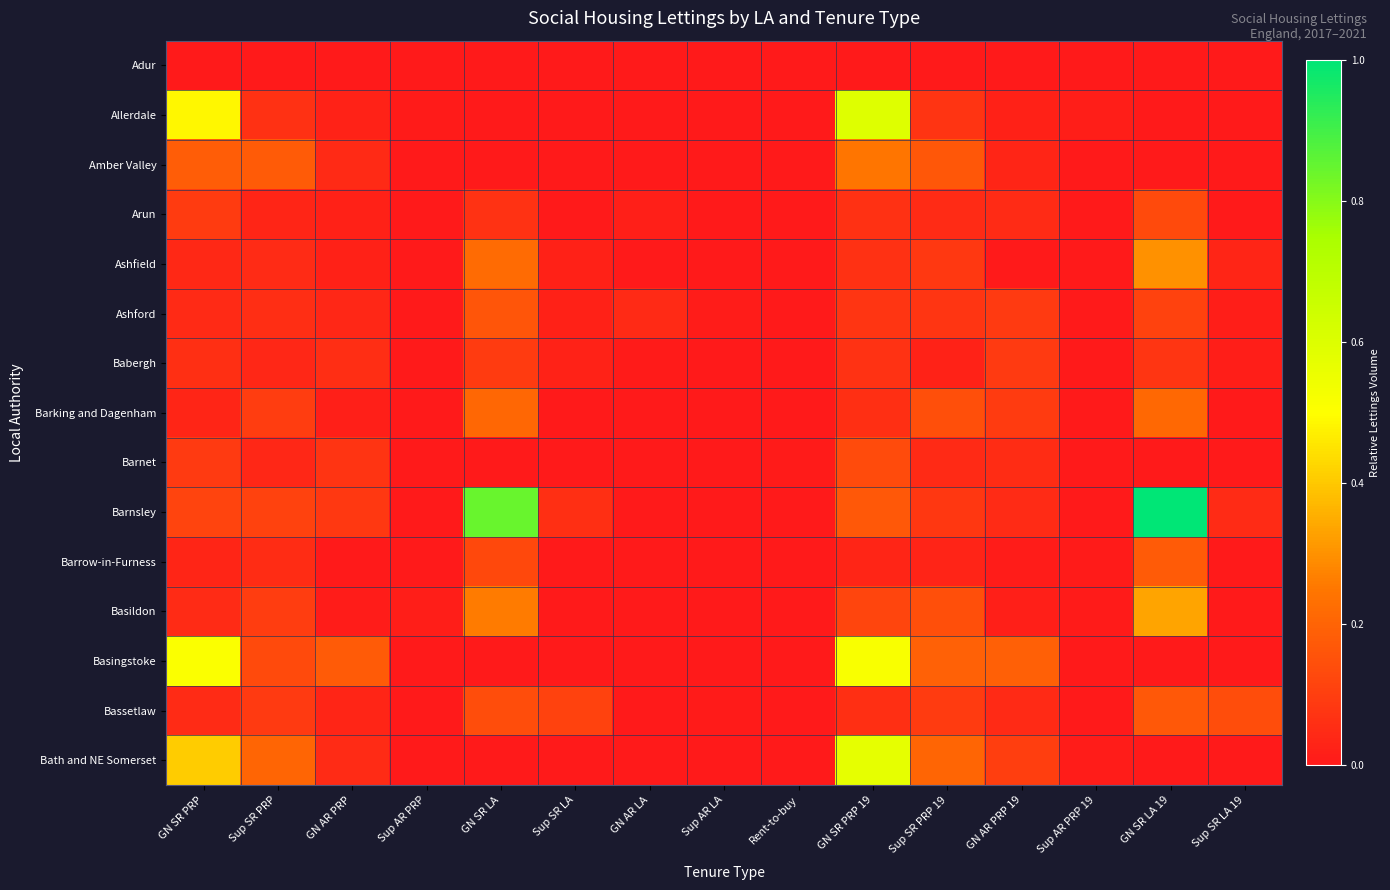

Reading left to right, extract all data points from this chart.

Adur: GN SR PRP=0.0	Sup SR PRP=0.0	GN AR PRP=0.0	Sup AR PRP=0.0	GN SR LA=0.0	Sup SR LA=0.0	GN AR LA=0.0	Sup AR LA=0.0	Rent-to-buy=0.0	GN SR PRP 19=0.0	Sup SR PRP 19=0.0	GN AR PRP 19=0.0	Sup AR PRP 19=0.0	GN SR LA 19=0.0	Sup SR LA 19=0.0
Allerdale: GN SR PRP=0.5	Sup SR PRP=0.1	GN AR PRP=0.0	Sup AR PRP=0.0	GN SR LA=0.0	Sup SR LA=0.0	GN AR LA=0.0	Sup AR LA=0.0	Rent-to-buy=0.0	GN SR PRP 19=0.6	Sup SR PRP 19=0.1	GN AR PRP 19=0.0	Sup AR PRP 19=0.0	GN SR LA 19=0.0	Sup SR LA 19=0.0
Amber Valley: GN SR PRP=0.2	Sup SR PRP=0.2	GN AR PRP=0.0	Sup AR PRP=0.0	GN SR LA=0.0	Sup SR LA=0.0	GN AR LA=0.0	Sup AR LA=0.0	Rent-to-buy=0.0	GN SR PRP 19=0.2	Sup SR PRP 19=0.2	GN AR PRP 19=0.0	Sup AR PRP 19=0.0	GN SR LA 19=0.0	Sup SR LA 19=0.0
Arun: GN SR PRP=0.1	Sup SR PRP=0.0	GN AR PRP=0.0	Sup AR PRP=0.0	GN SR LA=0.1	Sup SR LA=0.0	GN AR LA=0.0	Sup AR LA=0.0	Rent-to-buy=0.0	GN SR PRP 19=0.1	Sup SR PRP 19=0.0	GN AR PRP 19=0.0	Sup AR PRP 19=0.0	GN SR LA 19=0.1	Sup SR LA 19=0.0
Ashfield: GN SR PRP=0.0	Sup SR PRP=0.0	GN AR PRP=0.0	Sup AR PRP=0.0	GN SR LA=0.2	Sup SR LA=0.0	GN AR LA=0.0	Sup AR LA=0.0	Rent-to-buy=0.0	GN SR PRP 19=0.1	Sup SR PRP 19=0.1	GN AR PRP 19=0.0	Sup AR PRP 19=0.0	GN SR LA 19=0.3	Sup SR LA 19=0.0
Ashford: GN SR PRP=0.0	Sup SR PRP=0.1	GN AR PRP=0.0	Sup AR PRP=0.0	GN SR LA=0.2	Sup SR LA=0.0	GN AR LA=0.0	Sup AR LA=0.0	Rent-to-buy=0.0	GN SR PRP 19=0.1	Sup SR PRP 19=0.1	GN AR PRP 19=0.1	Sup AR PRP 19=0.0	GN SR LA 19=0.1	Sup SR LA 19=0.0
Babergh: GN SR PRP=0.1	Sup SR PRP=0.0	GN AR PRP=0.1	Sup AR PRP=0.0	GN SR LA=0.1	Sup SR LA=0.0	GN AR LA=0.0	Sup AR LA=0.0	Rent-to-buy=0.0	GN SR PRP 19=0.1	Sup SR PRP 19=0.0	GN AR PRP 19=0.1	Sup AR PRP 19=0.0	GN SR LA 19=0.1	Sup SR LA 19=0.0
Barking and Dagenham: GN SR PRP=0.0	Sup SR PRP=0.1	GN AR PRP=0.0	Sup AR PRP=0.0	GN SR LA=0.2	Sup SR LA=0.0	GN AR LA=0.0	Sup AR LA=0.0	Rent-to-buy=0.0	GN SR PRP 19=0.1	Sup SR PRP 19=0.1	GN AR PRP 19=0.1	Sup AR PRP 19=0.0	GN SR LA 19=0.2	Sup SR LA 19=0.0
Barnet: GN SR PRP=0.1	Sup SR PRP=0.0	GN AR PRP=0.1	Sup AR PRP=0.0	GN SR LA=0.0	Sup SR LA=0.0	GN AR LA=0.0	Sup AR LA=0.0	Rent-to-buy=0.0	GN SR PRP 19=0.1	Sup SR PRP 19=0.0	GN AR PRP 19=0.1	Sup AR PRP 19=0.0	GN SR LA 19=0.0	Sup SR LA 19=0.0
Barnsley: GN SR PRP=0.1	Sup SR PRP=0.1	GN AR PRP=0.1	Sup AR PRP=0.0	GN SR LA=0.8	Sup SR LA=0.1	GN AR LA=0.0	Sup AR LA=0.0	Rent-to-buy=0.0	GN SR PRP 19=0.2	Sup SR PRP 19=0.1	GN AR PRP 19=0.0	Sup AR PRP 19=0.0	GN SR LA 19=1.0	Sup SR LA 19=0.0
Barrow-in-Furness: GN SR PRP=0.0	Sup SR PRP=0.1	GN AR PRP=0.0	Sup AR PRP=0.0	GN SR LA=0.1	Sup SR LA=0.0	GN AR LA=0.0	Sup AR LA=0.0	Rent-to-buy=0.0	GN SR PRP 19=0.0	Sup SR PRP 19=0.0	GN AR PRP 19=0.0	Sup AR PRP 19=0.0	GN SR LA 19=0.2	Sup SR LA 19=0.0
Basildon: GN SR PRP=0.0	Sup SR PRP=0.1	GN AR PRP=0.0	Sup AR PRP=0.0	GN SR LA=0.3	Sup SR LA=0.0	GN AR LA=0.0	Sup AR LA=0.0	Rent-to-buy=0.0	GN SR PRP 19=0.1	Sup SR PRP 19=0.1	GN AR PRP 19=0.0	Sup AR PRP 19=0.0	GN SR LA 19=0.3	Sup SR LA 19=0.0
Basingstoke: GN SR PRP=0.5	Sup SR PRP=0.1	GN AR PRP=0.2	Sup AR PRP=0.0	GN SR LA=0.0	Sup SR LA=0.0	GN AR LA=0.0	Sup AR LA=0.0	Rent-to-buy=0.0	GN SR PRP 19=0.5	Sup SR PRP 19=0.2	GN AR PRP 19=0.2	Sup AR PRP 19=0.0	GN SR LA 19=0.0	Sup SR LA 19=0.0
Bassetlaw: GN SR PRP=0.0	Sup SR PRP=0.1	GN AR PRP=0.0	Sup AR PRP=0.0	GN SR LA=0.1	Sup SR LA=0.1	GN AR LA=0.0	Sup AR LA=0.0	Rent-to-buy=0.0	GN SR PRP 19=0.1	Sup SR PRP 19=0.1	GN AR PRP 19=0.0	Sup AR PRP 19=0.0	GN SR LA 19=0.2	Sup SR LA 19=0.1
Bath and NE Somerset: GN SR PRP=0.4	Sup SR PRP=0.2	GN AR PRP=0.0	Sup AR PRP=0.0	GN SR LA=0.0	Sup SR LA=0.0	GN AR LA=0.0	Sup AR LA=0.0	Rent-to-buy=0.0	GN SR PRP 19=0.6	Sup SR PRP 19=0.2	GN AR PRP 19=0.1	Sup AR PRP 19=0.0	GN SR LA 19=0.0	Sup SR LA 19=0.0